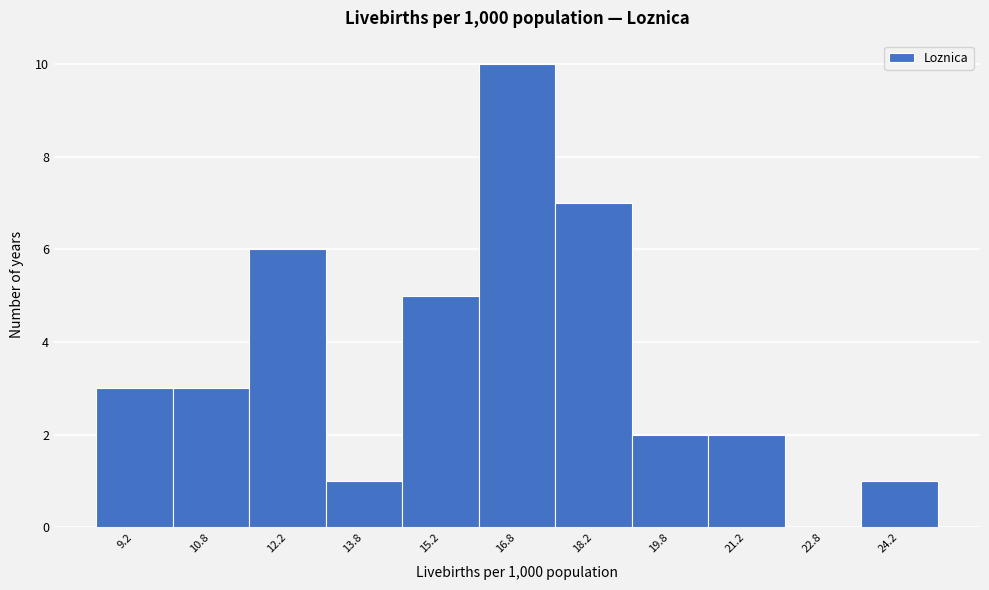

Reading left to right, list every bar in this chart as the range it spans on the x-axis followed by its height. Neither the bar edges nor the heights are printed on the chart, so give them approximately, as read against the axes.

8.5 to 10.0: 3
10.0 to 11.5: 3
11.5 to 13.0: 6
13.0 to 14.5: 1
14.5 to 16.0: 5
16.0 to 17.5: 10
17.5 to 19.0: 7
19.0 to 20.5: 2
20.5 to 22.0: 2
22.0 to 23.5: 0
23.5 to 25.0: 1